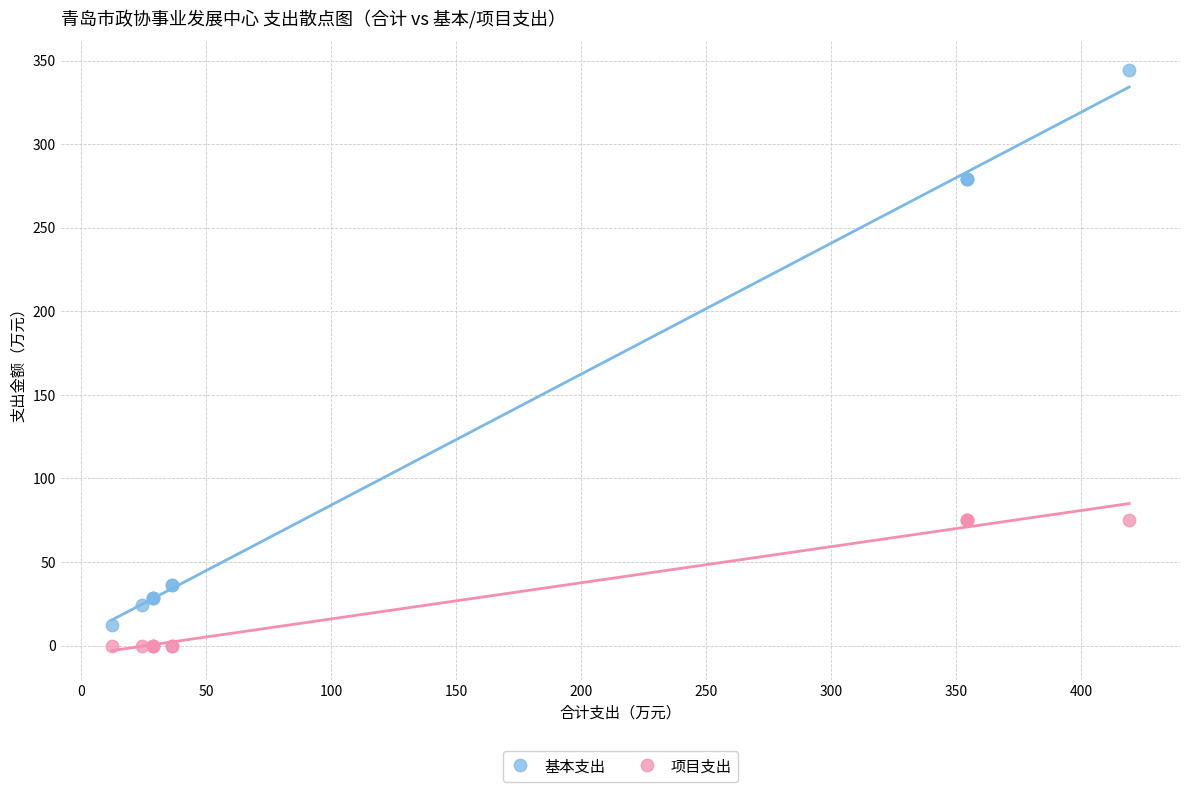

Which series reaches the maximum Y coordinate?

基本支出